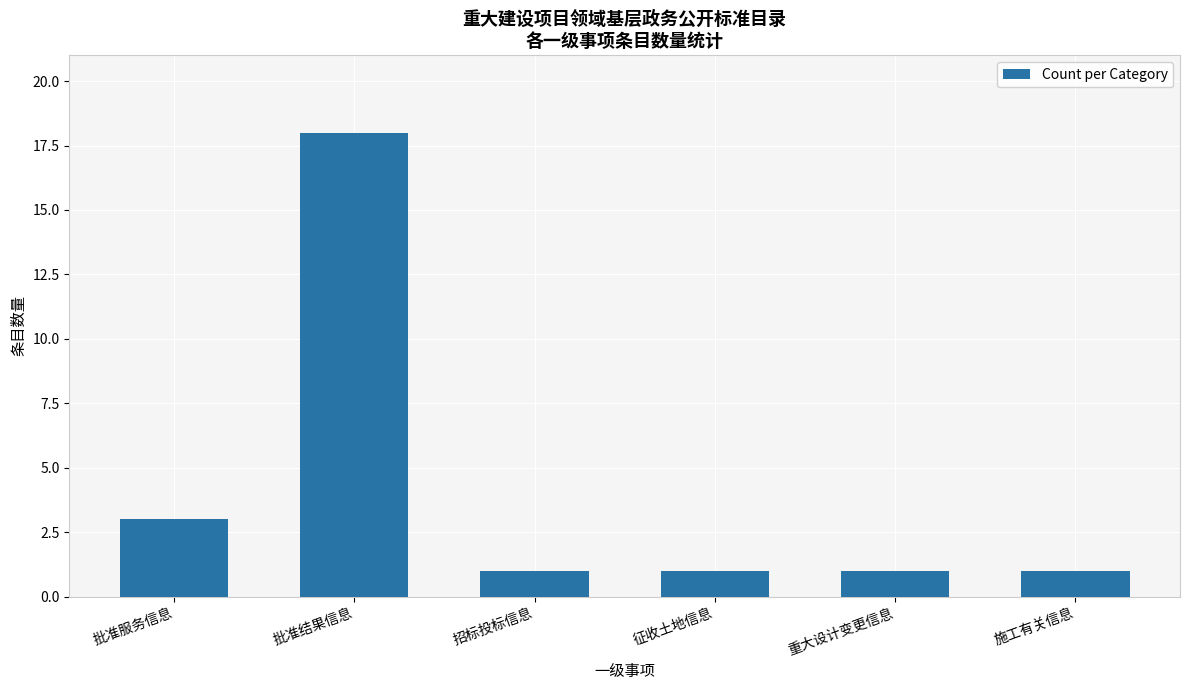

What value does the data have at 批准结果信息?

18